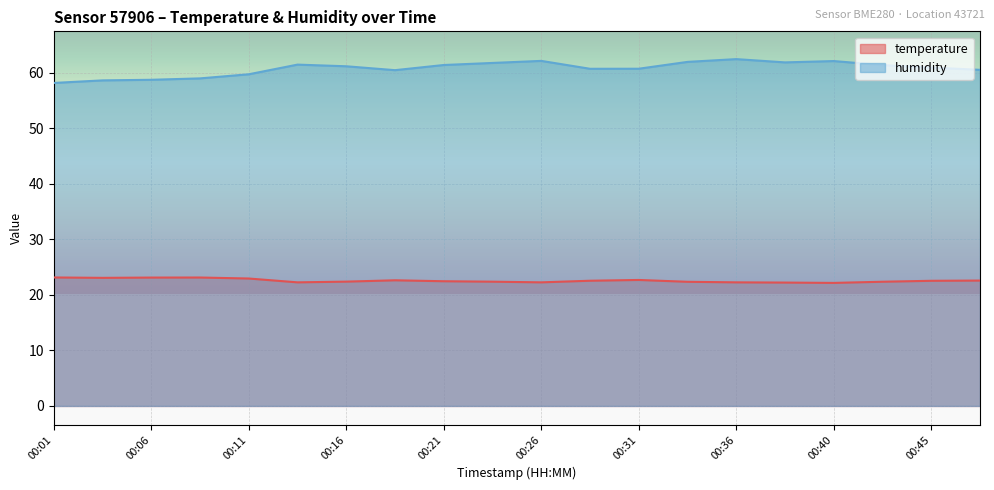

Rank the series at 00:31 from lowest to highest value.

temperature, humidity